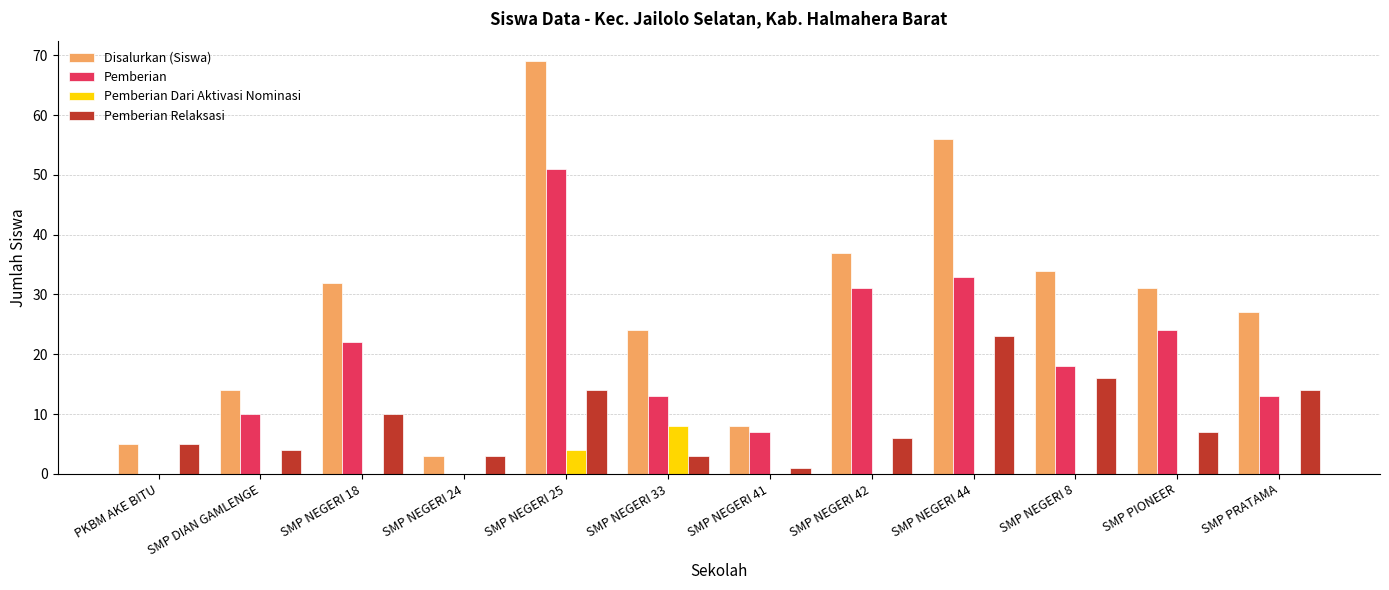

Count the Pemberian Dari Aktivasi Nominasi values in the range 0 to 1.

10